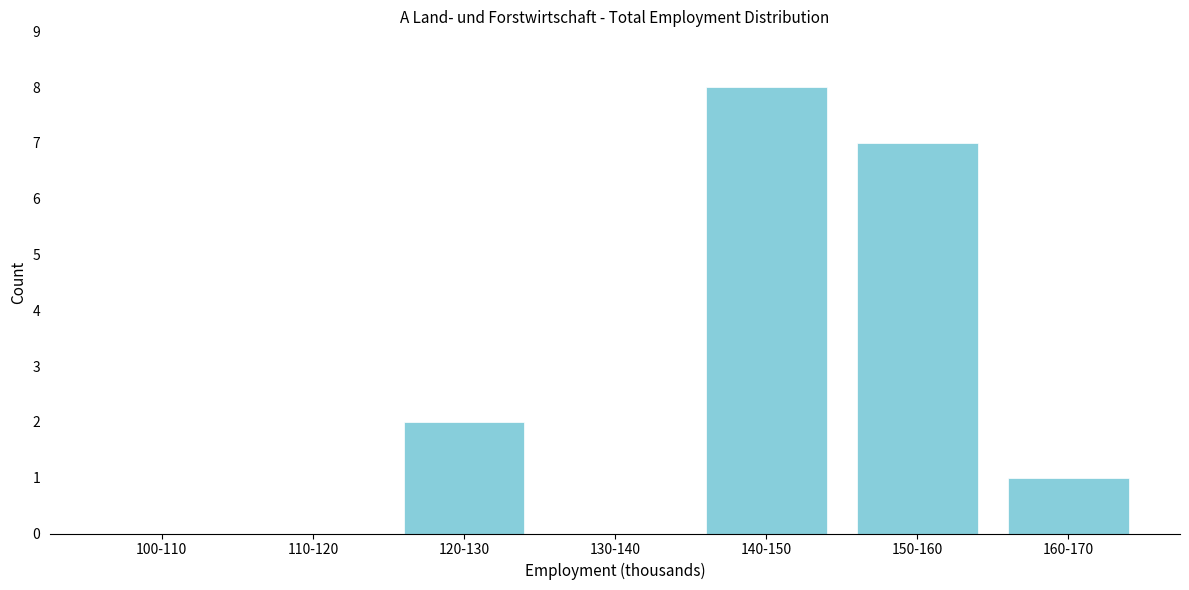

Reading left to right, transcribe all the data shown in this chart.

100-110=0	110-120=0	120-130=2	130-140=0	140-150=8	150-160=7	160-170=1